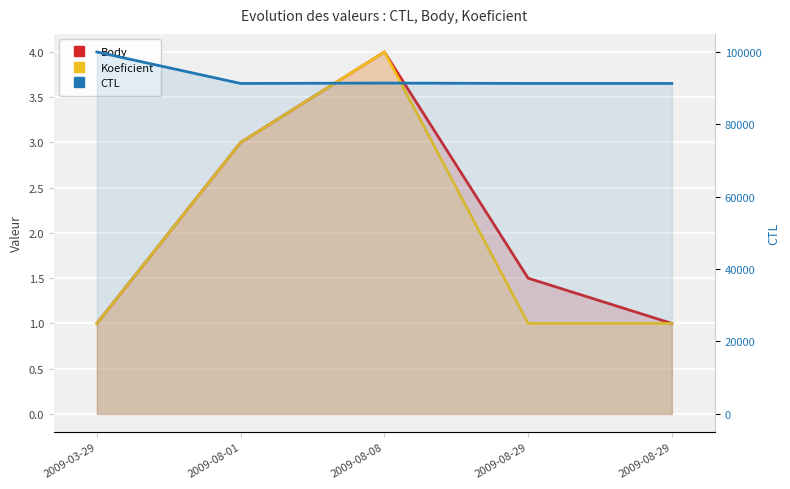

True or false: CTL and Body cross at least once.

False